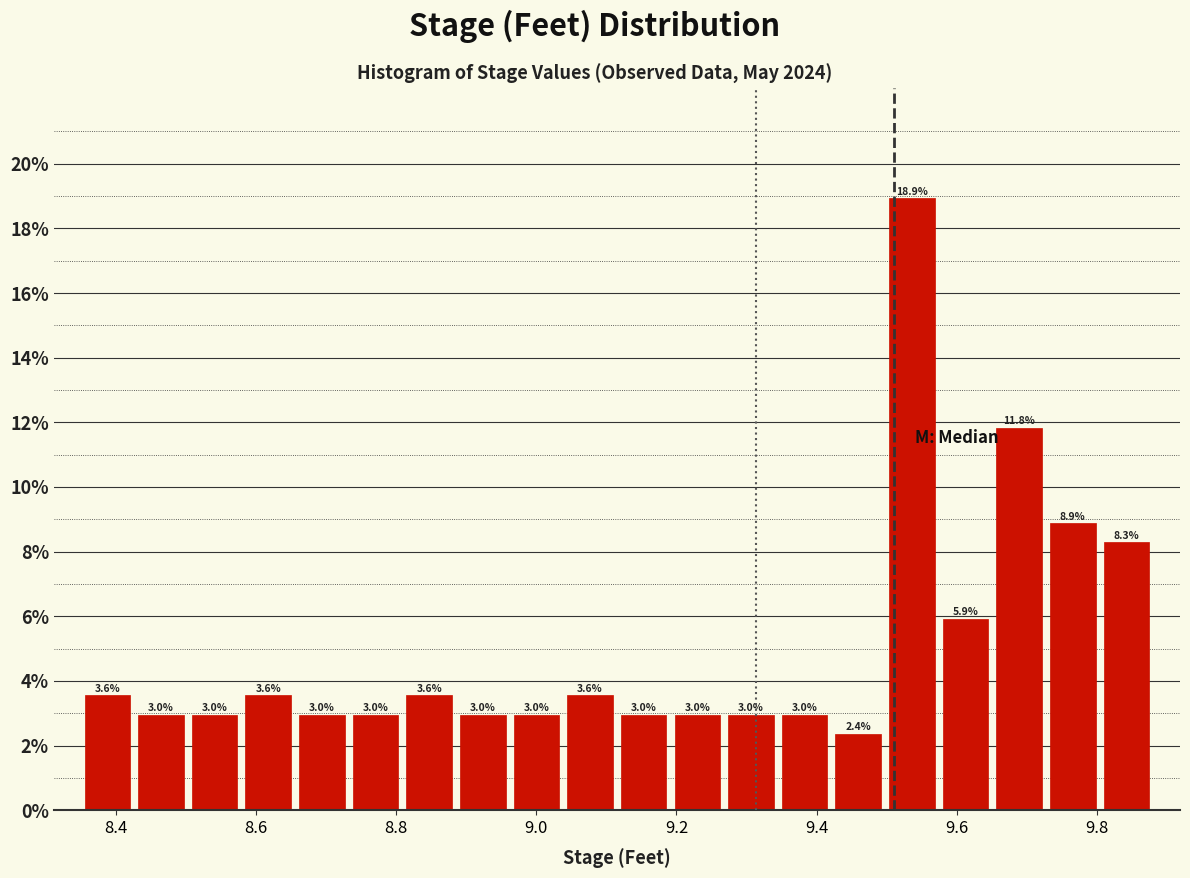

Read against the x-axis, roughly where is the centre of the tallest bar?

9.54